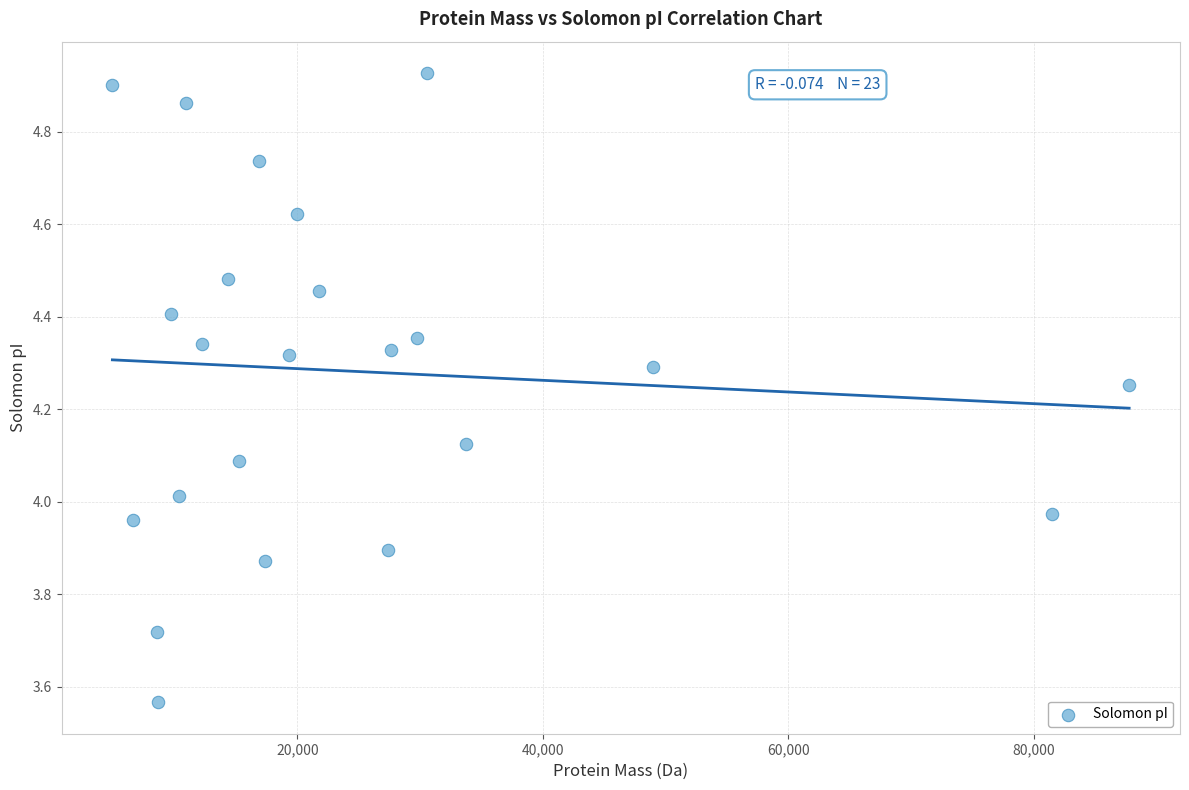

What is the range of X values (max minus min)?

82872.9